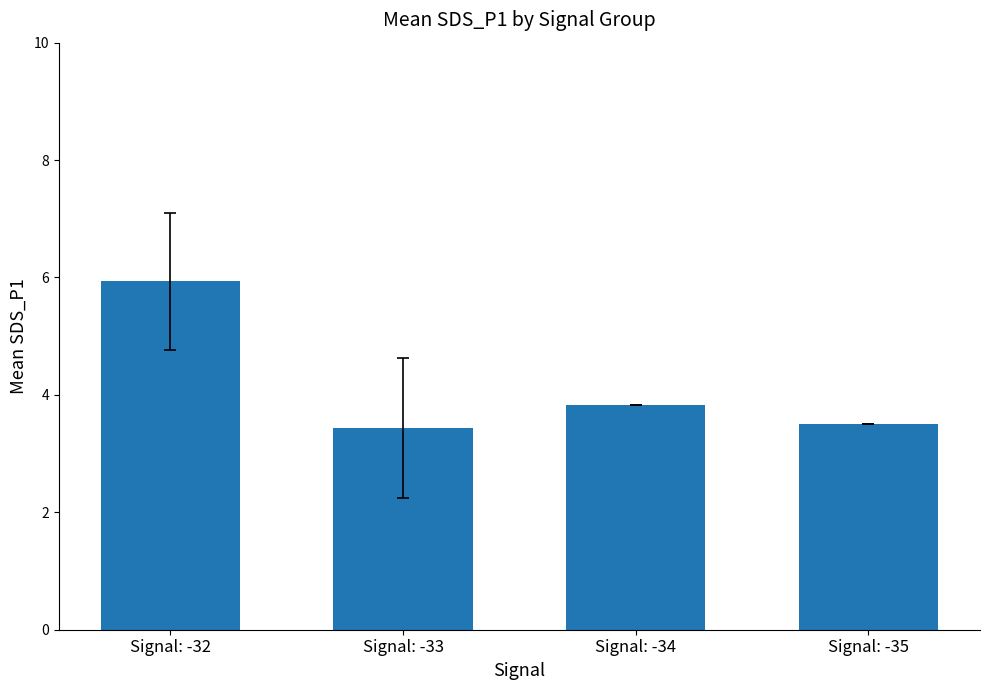

True or false: the data shows 3.5 at Signal: -35.

True